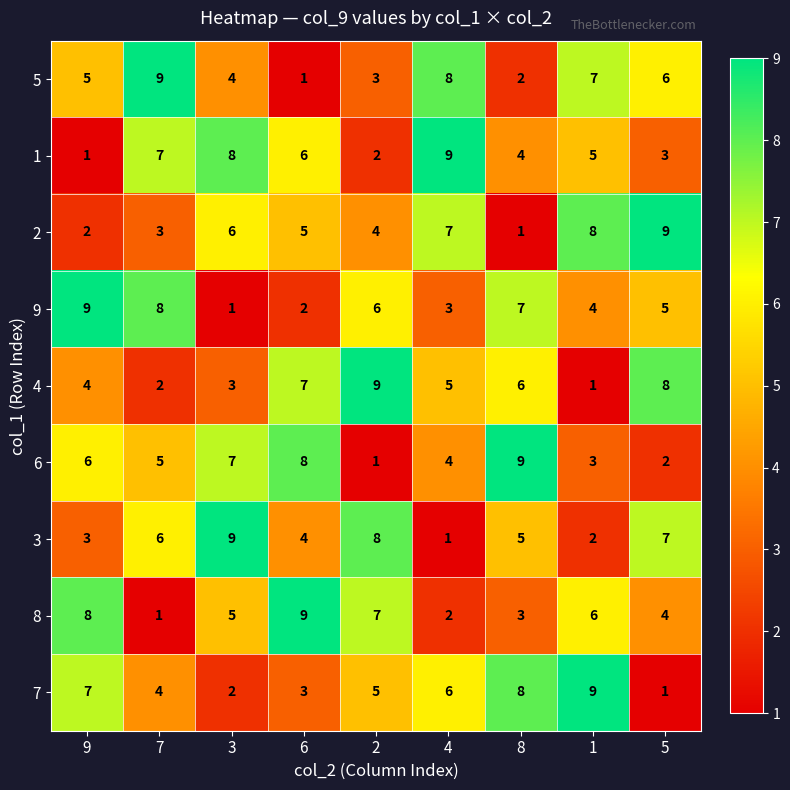

What is the spread (max minus min) of values at 4?

8